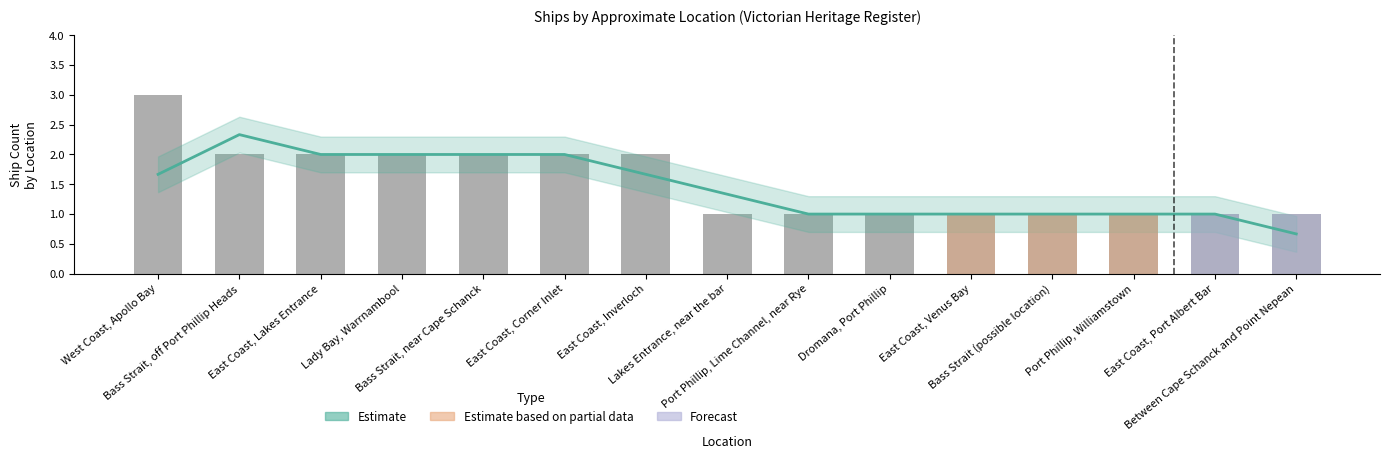

What position from the right is Port Phillip, Williamstown?

3